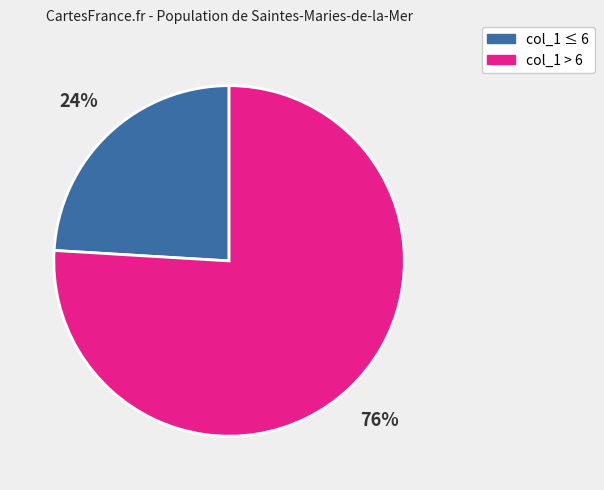

To the nearest percent, what is the average slice percentage?

50%